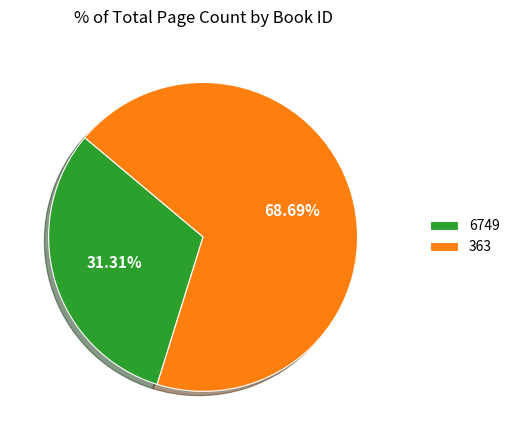

Rank the categories by value from lowest to highest.

6749, 363